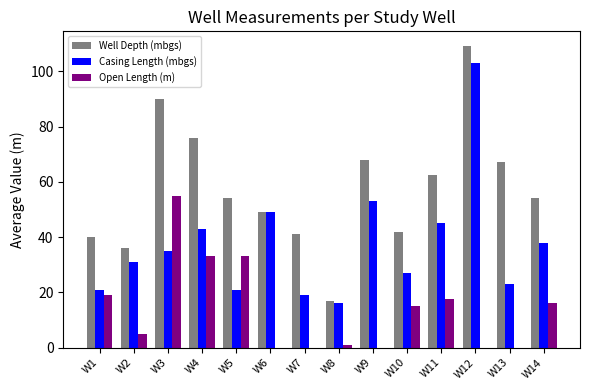

Reading right to left, transcribe all the data shown in this chart.

Well Depth (mbgs): 54.0	67.0	109.0	62.5	42.0	68.0	17.0	41.0	49.0	54.0	76.0	90.0	36.0	40.0
Casing Length (mbgs): 38.0	23.0	103.0	45.0	27.0	53.0	16.0	19.0	49.0	21.0	43.0	35.0	31.0	21.0
Open Length (m): 16.0	0.0	0.0	17.5	15.0	0.0	1.0	0.0	0.0	33.0	33.0	55.0	5.0	19.0